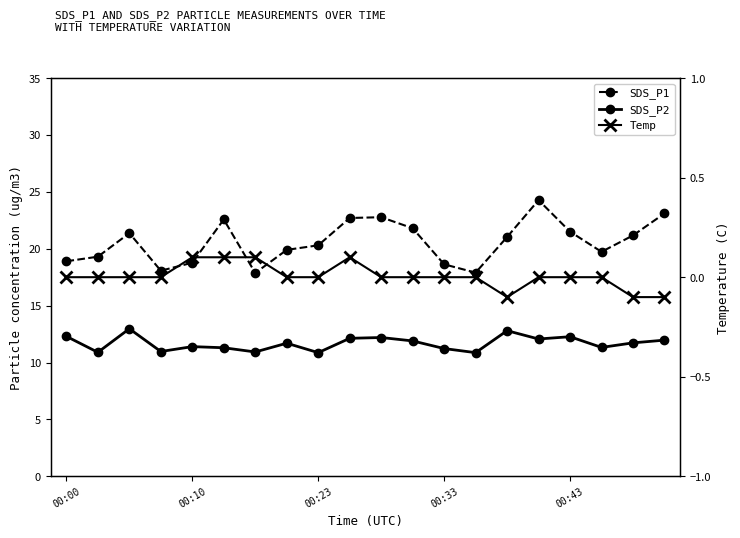

Reading right to left, transcribe all the data shown in this chart.

SDS_P1: 23.1	21.2	19.7	21.5	24.3	21.0	17.9	18.6	21.8	22.8	22.7	20.3	19.9	17.9	22.6	18.8	18.1	21.4	19.3	18.9
SDS_P2: 12.0	11.7	11.3	12.3	12.1	12.8	10.9	11.2	11.9	12.2	12.1	10.9	11.7	10.9	11.3	11.4	11.0	13.0	10.9	12.3
Temp: -0.1	-0.1	0.0	0.0	0.0	-0.1	0.0	0.0	0.0	0.0	0.1	0.0	0.0	0.1	0.1	0.1	0.0	0.0	0.0	0.0